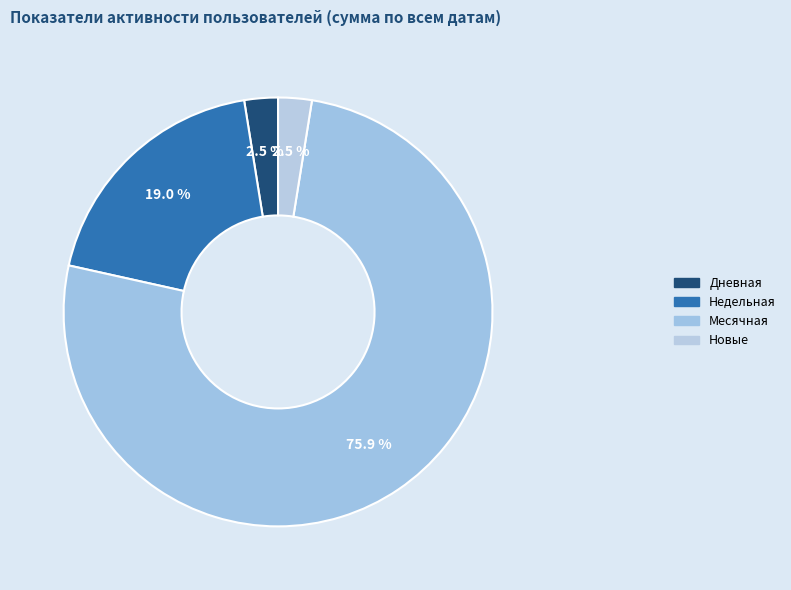

How many slices are in this pie chart?

4